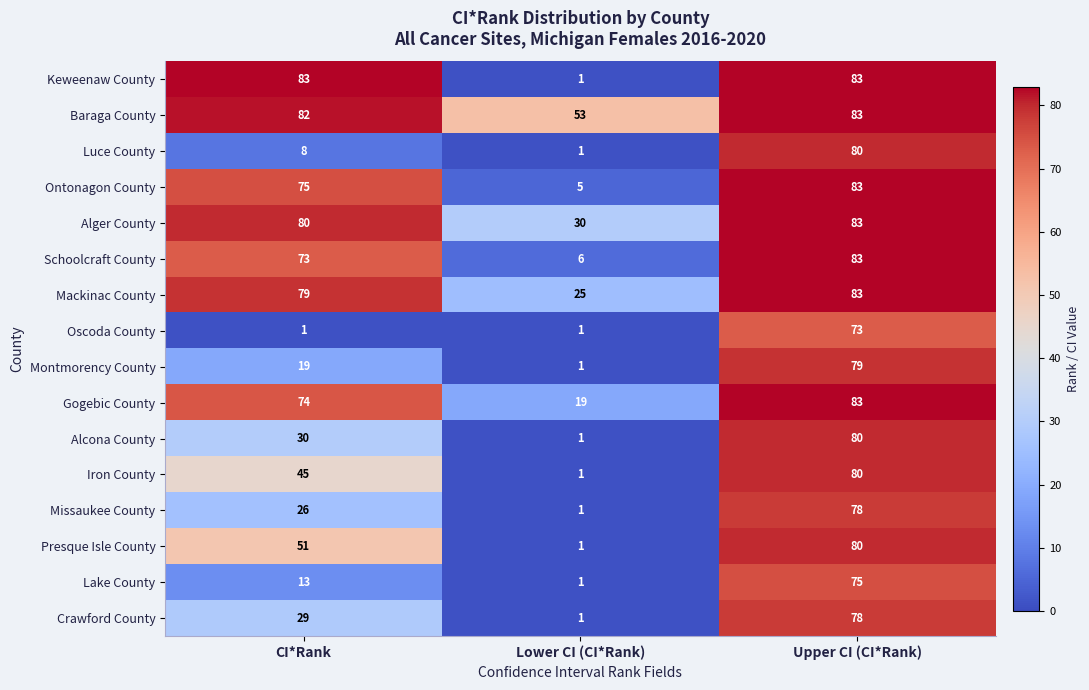

Which category has the lowest value in the Keweenaw County series?

Lower CI (CI*Rank)